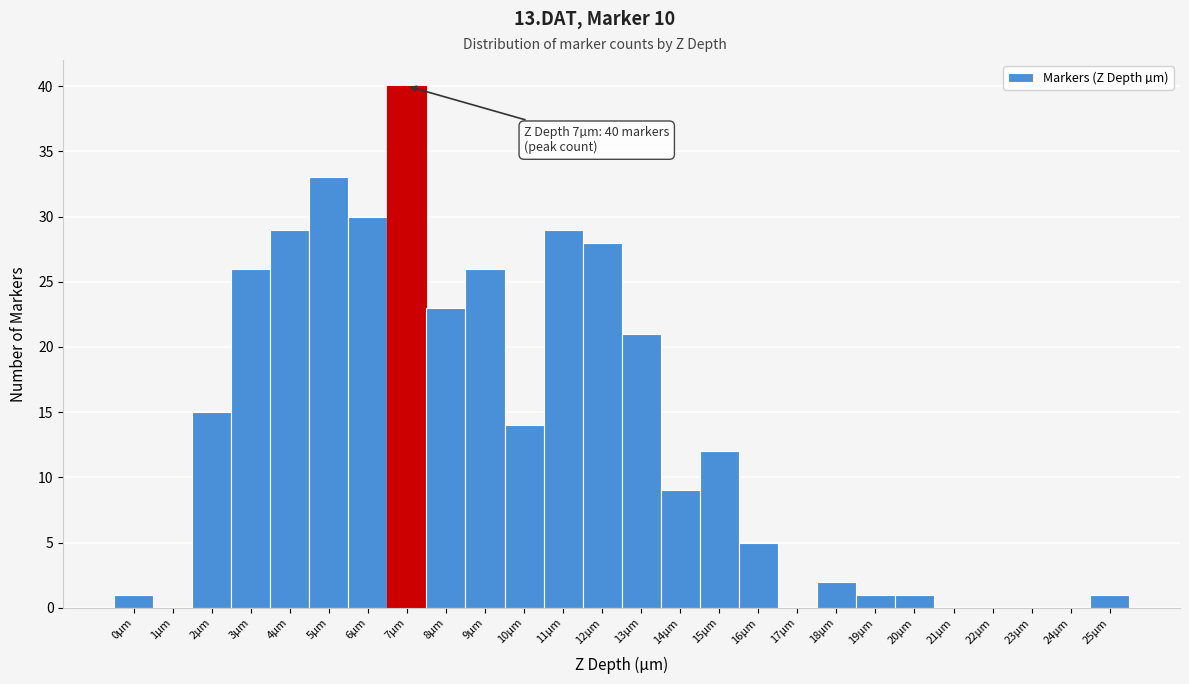

Over which range of the x-axis is the bar tallest?

6.5 to 7.5